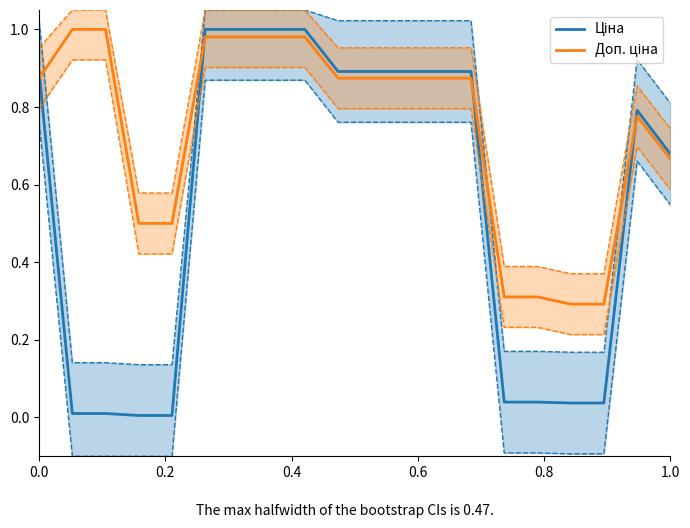

Reading left to right, transcribe all the data shown in this chart.

Ціна: 0.9	0.0	0.0	0.0	0.0	1.0	1.0	1.0	1.0	0.9	0.9	0.9	0.9	0.9	0.0	0.0	0.0	0.0	0.8	0.7
Доп. ціна: 0.9	1.0	1.0	0.5	0.5	1.0	1.0	1.0	1.0	0.9	0.9	0.9	0.9	0.9	0.3	0.3	0.3	0.3	0.8	0.7